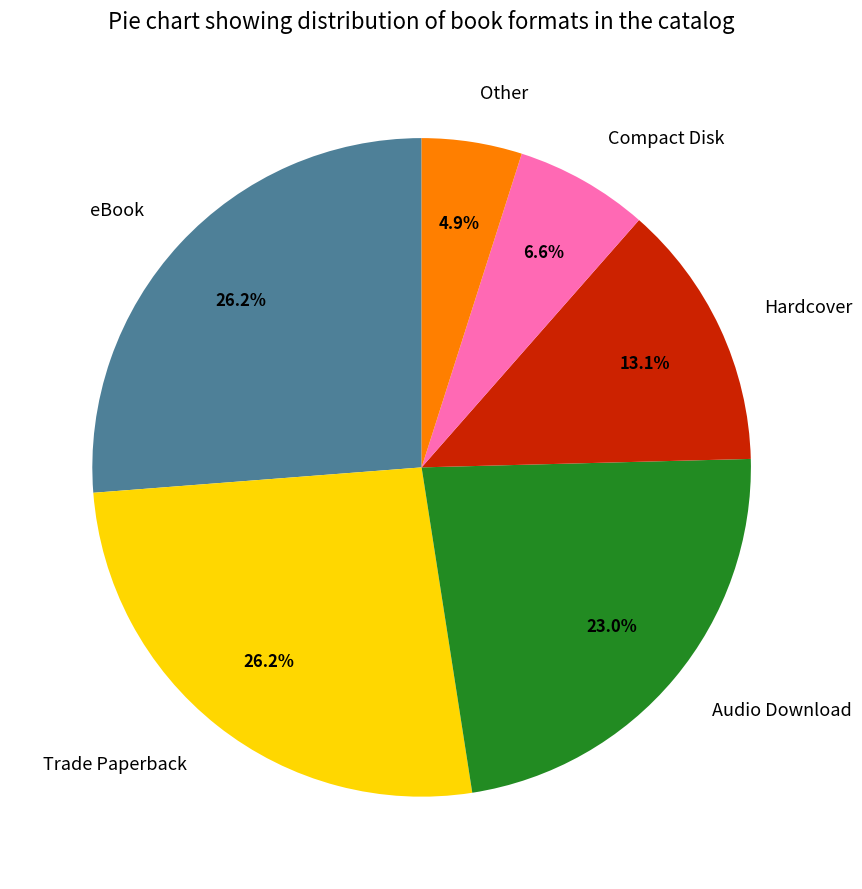

Do Other and Audio Download together represent more than half of the pie?

No